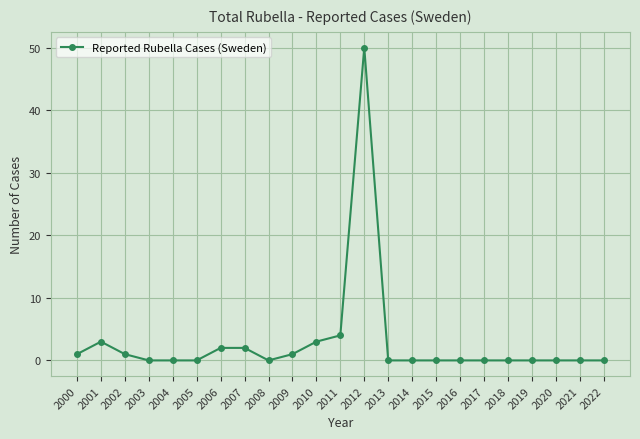

What is the approximate value at 2006?

2